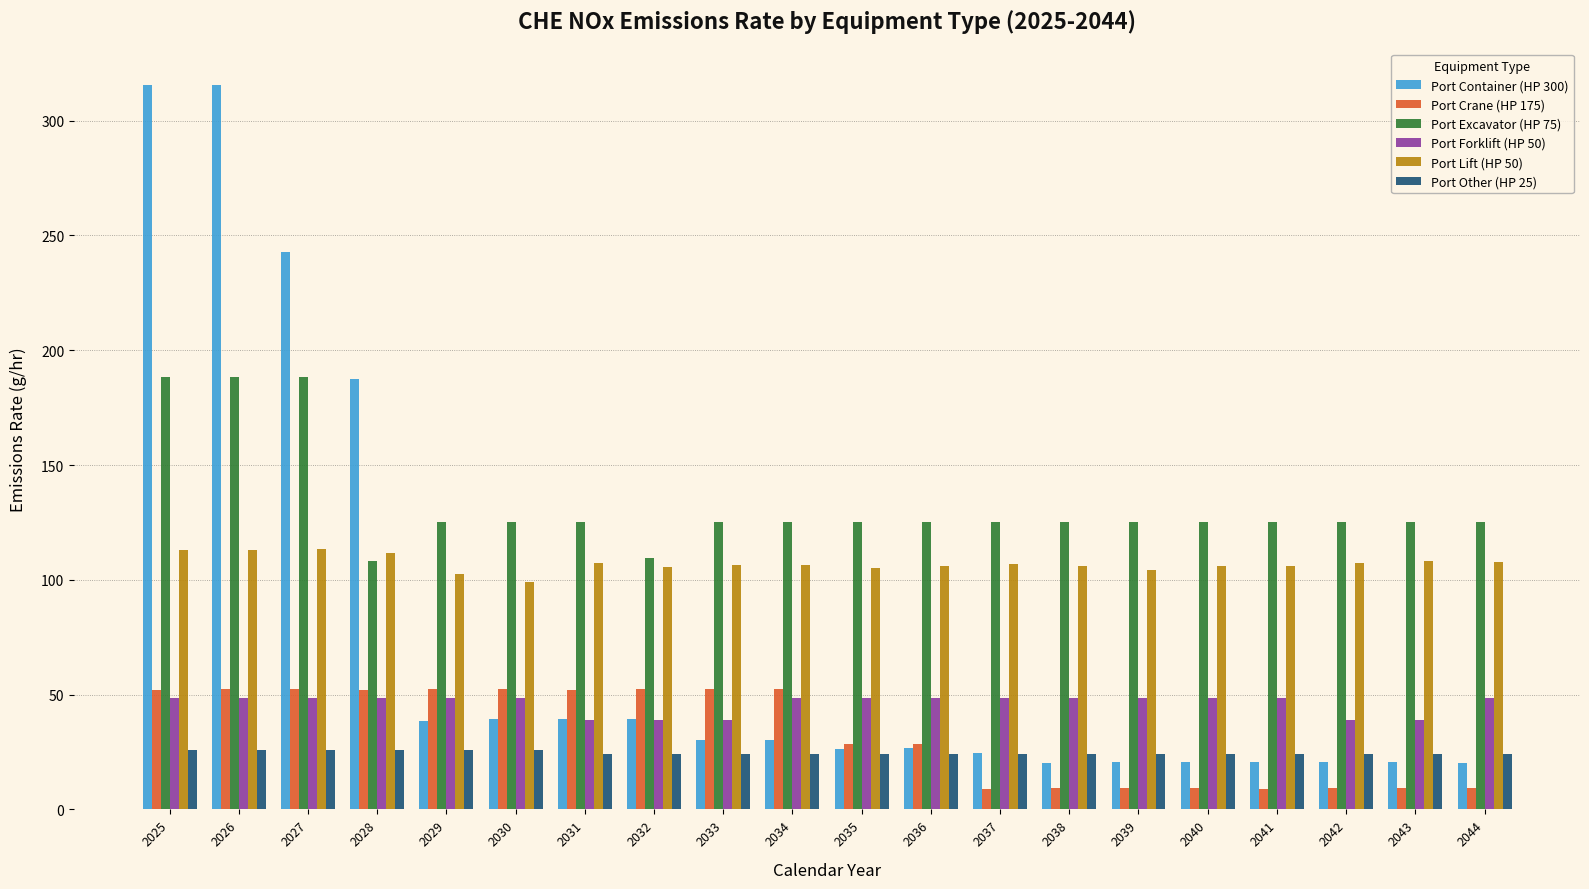

At 2034, list the series in order from smallest to largest.

Port Other (HP 25), Port Container (HP 300), Port Forklift (HP 50), Port Crane (HP 175), Port Lift (HP 50), Port Excavator (HP 75)